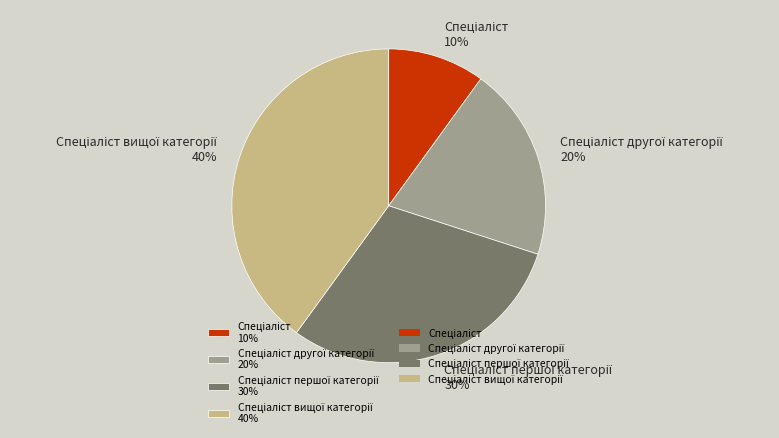

Is there any slice that represents more than half of the pie?

No